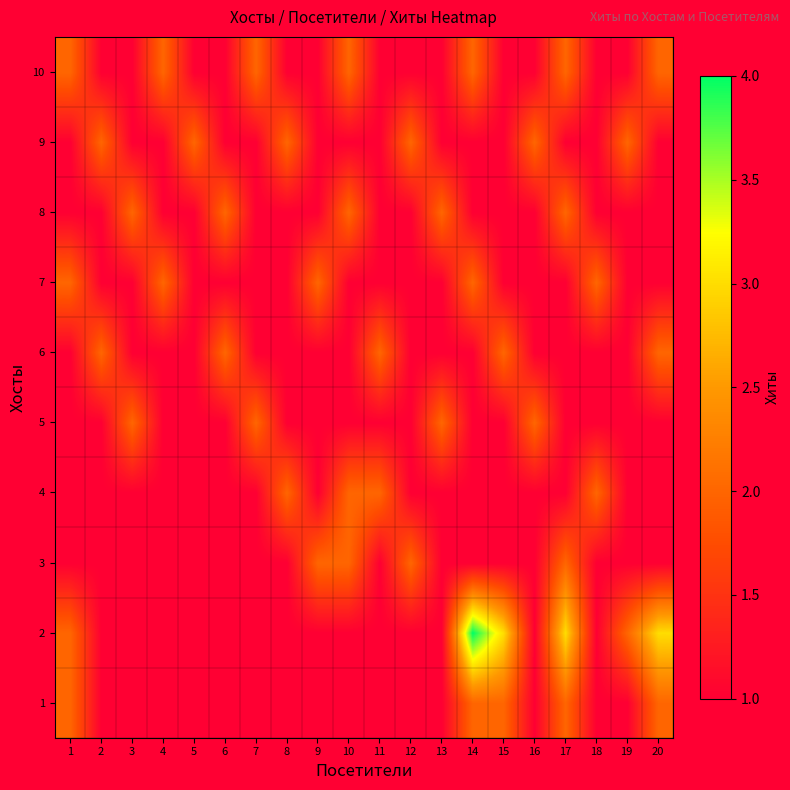

Reading left to right, what are all the values shown in this chart?

1: 1=2	2=1	3=1	4=1	5=1	6=1	7=1	8=1	9=1	10=1	11=1	12=1	13=1	14=2	15=2	16=1	17=2	18=1	19=1	20=2
2: 1=2	2=1	3=1	4=1	5=1	6=1	7=1	8=1	9=1	10=1	11=1	12=1	13=1	14=4	15=3	16=1	17=3	18=1	19=2	20=3
3: 1=1	2=1	3=1	4=1	5=1	6=1	7=1	8=1	9=2	10=2	11=1	12=2	13=1	14=1	15=1	16=1	17=2	18=1	19=1	20=1
4: 1=1	2=1	3=1	4=1	5=1	6=1	7=1	8=2	9=1	10=2	11=2	12=1	13=1	14=1	15=1	16=1	17=1	18=2	19=1	20=1
5: 1=1	2=1	3=2	4=1	5=1	6=1	7=2	8=1	9=1	10=1	11=1	12=1	13=2	14=1	15=1	16=2	17=1	18=1	19=1	20=1
6: 1=1	2=2	3=1	4=1	5=1	6=2	7=1	8=1	9=1	10=1	11=2	12=1	13=1	14=1	15=2	16=1	17=1	18=1	19=1	20=2
7: 1=2	2=1	3=1	4=2	5=1	6=1	7=1	8=1	9=2	10=1	11=1	12=1	13=1	14=2	15=1	16=1	17=1	18=2	19=1	20=1
8: 1=1	2=1	3=2	4=1	5=1	6=2	7=1	8=1	9=1	10=2	11=1	12=1	13=2	14=1	15=1	16=1	17=2	18=1	19=1	20=1
9: 1=1	2=2	3=1	4=1	5=2	6=1	7=1	8=2	9=1	10=1	11=1	12=2	13=1	14=1	15=1	16=2	17=1	18=1	19=2	20=1
10: 1=2	2=1	3=1	4=2	5=1	6=1	7=2	8=1	9=1	10=2	11=1	12=1	13=1	14=2	15=1	16=1	17=2	18=1	19=1	20=2